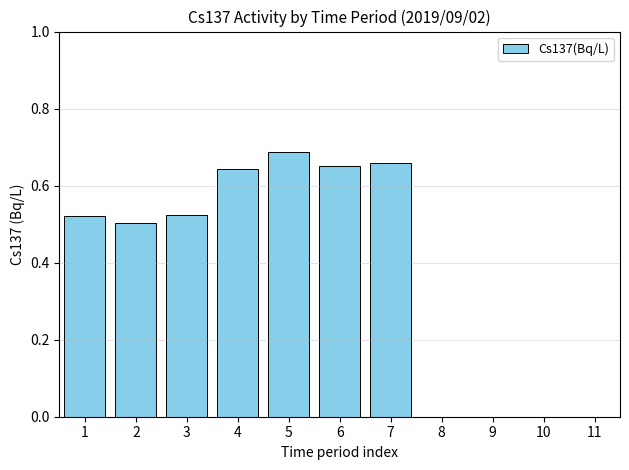

The chart shows a value of 1.0 at 4. True or false?

False